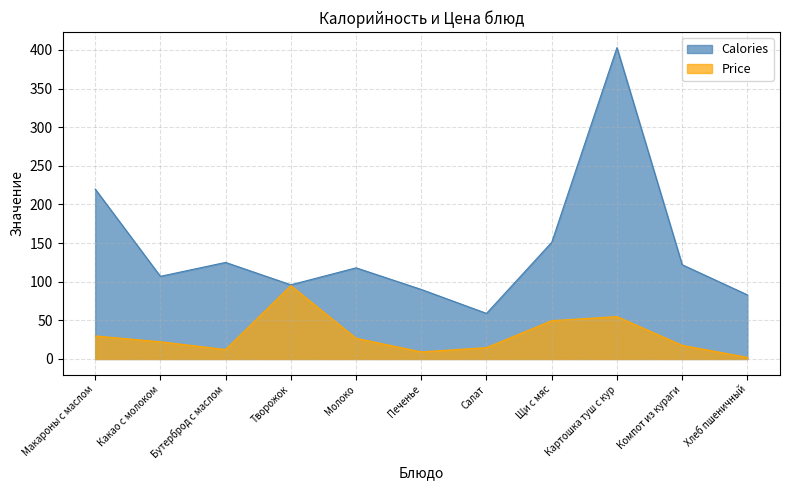

Which series has the widest spread of values?

Calories